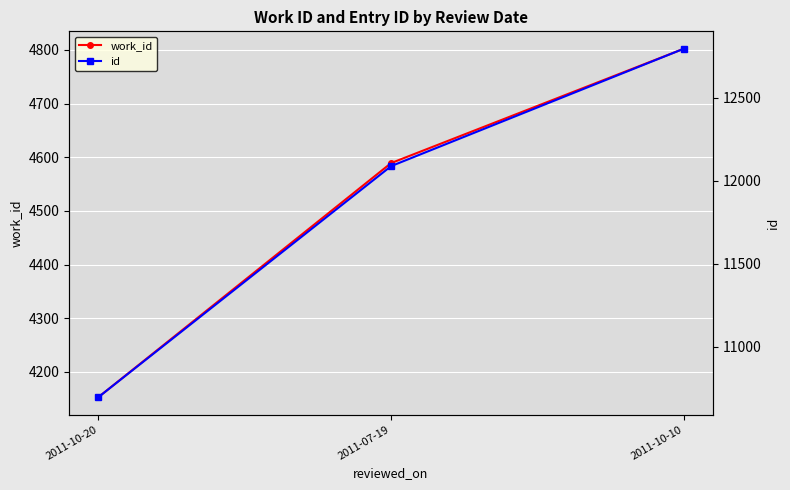

What is the sum of all id values?

35583